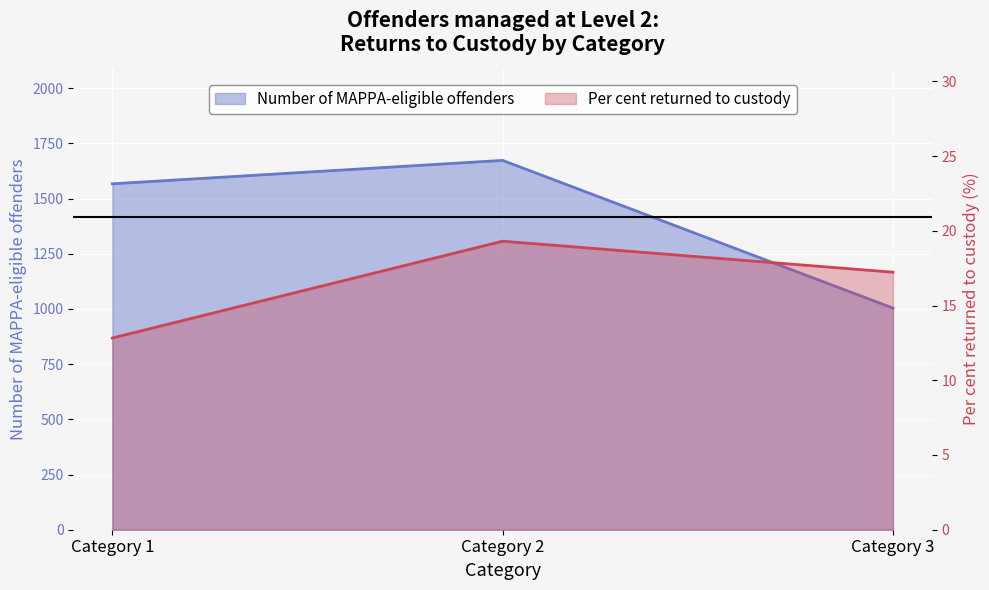

Reading left to right, extract all data points from this chart.

Number of MAPPA-eligible offenders: Category 1=1567.0	Category 2=1673.0	Category 3=1004.0
Per cent returned to custody: Category 1=12.8	Category 2=19.3	Category 3=17.2